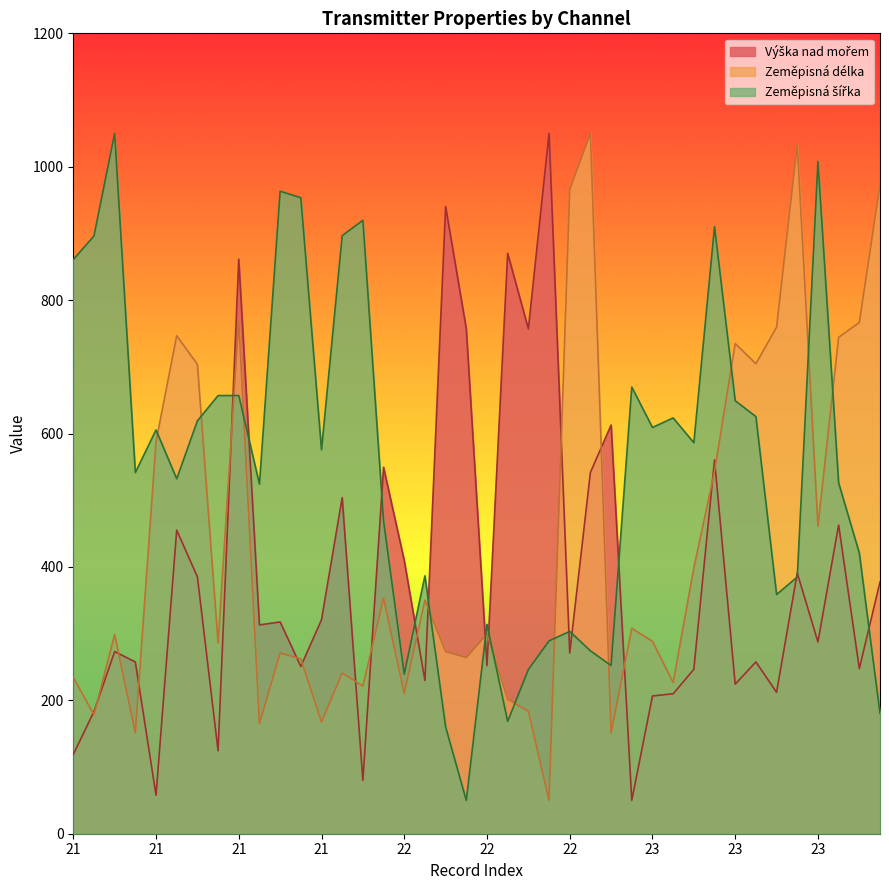

What is the lowest value of the Výška nad mořem series?

50.0